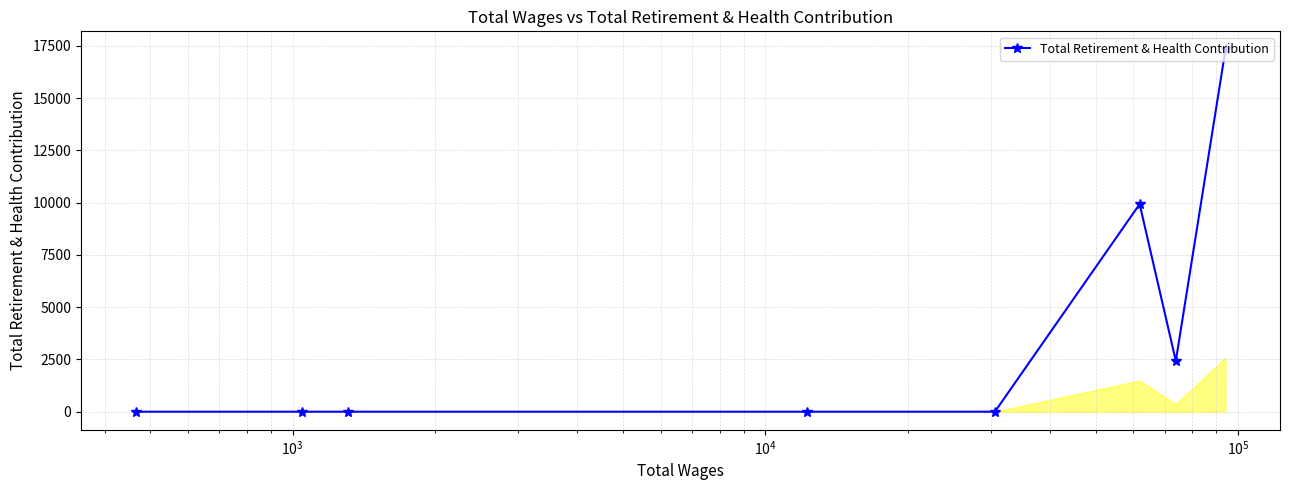

What is the difference between the maximum and minimum values?

17323